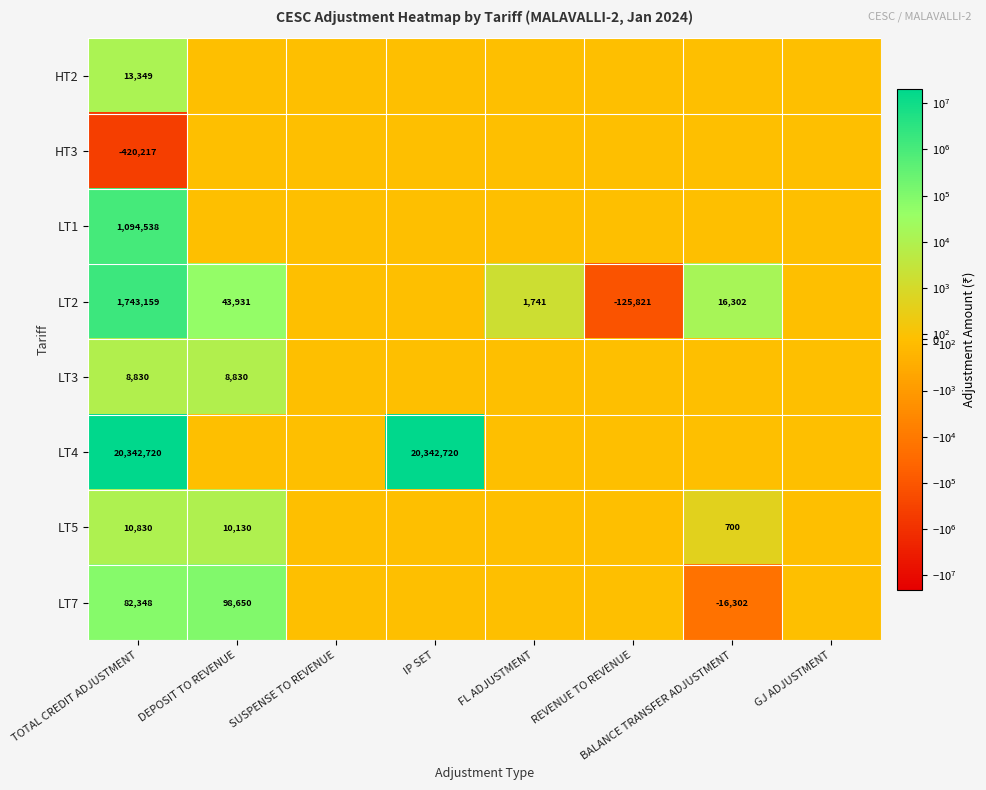

The value of LT3 at TOTAL CREDIT ADJUSTMENT is 14213. True or false?

False